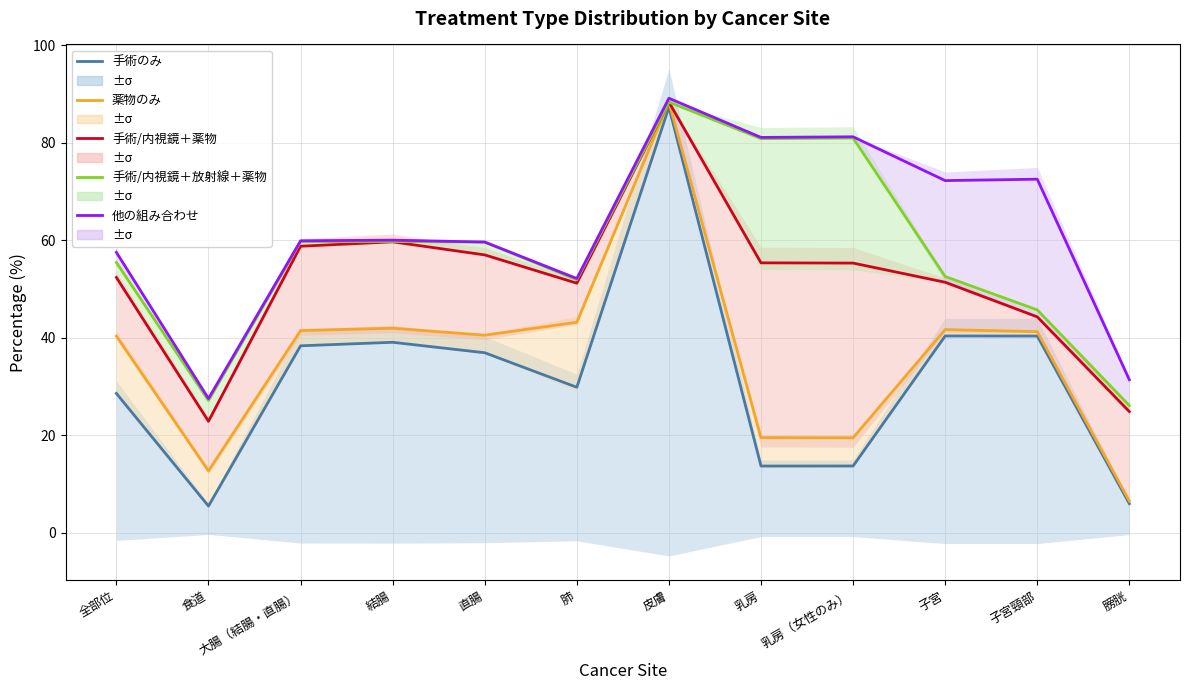

The 手術のみ series shows 40.4 at 子宮頸部. True or false?

True